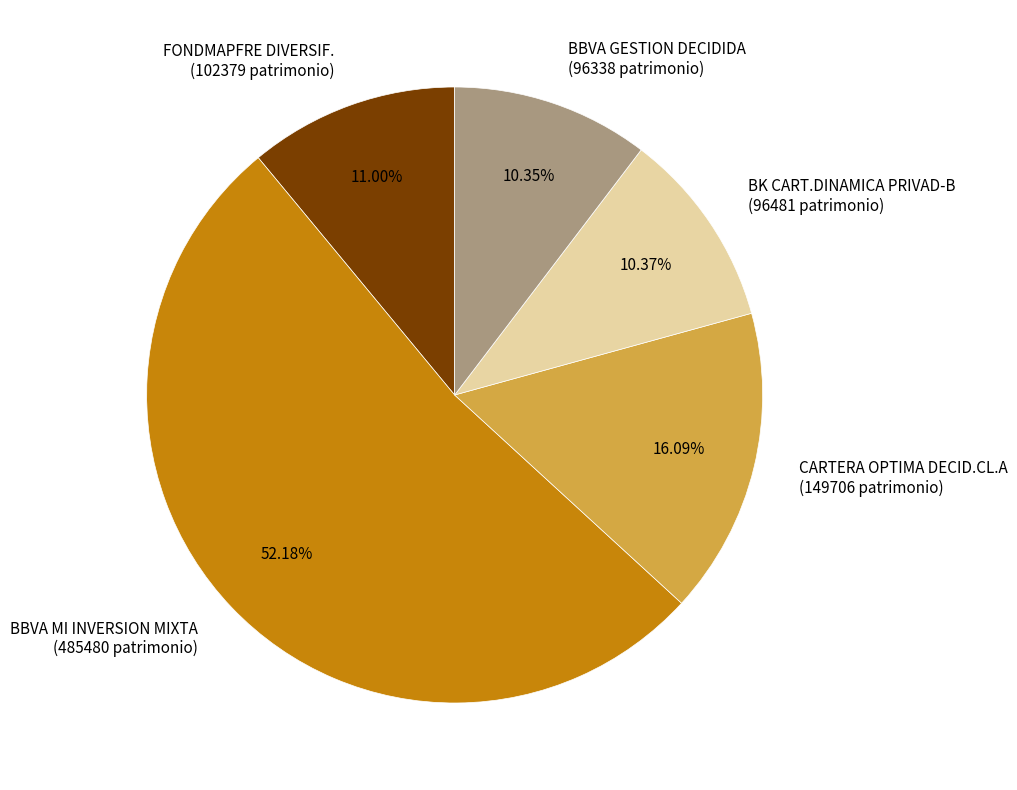

How many slices are in this pie chart?

5